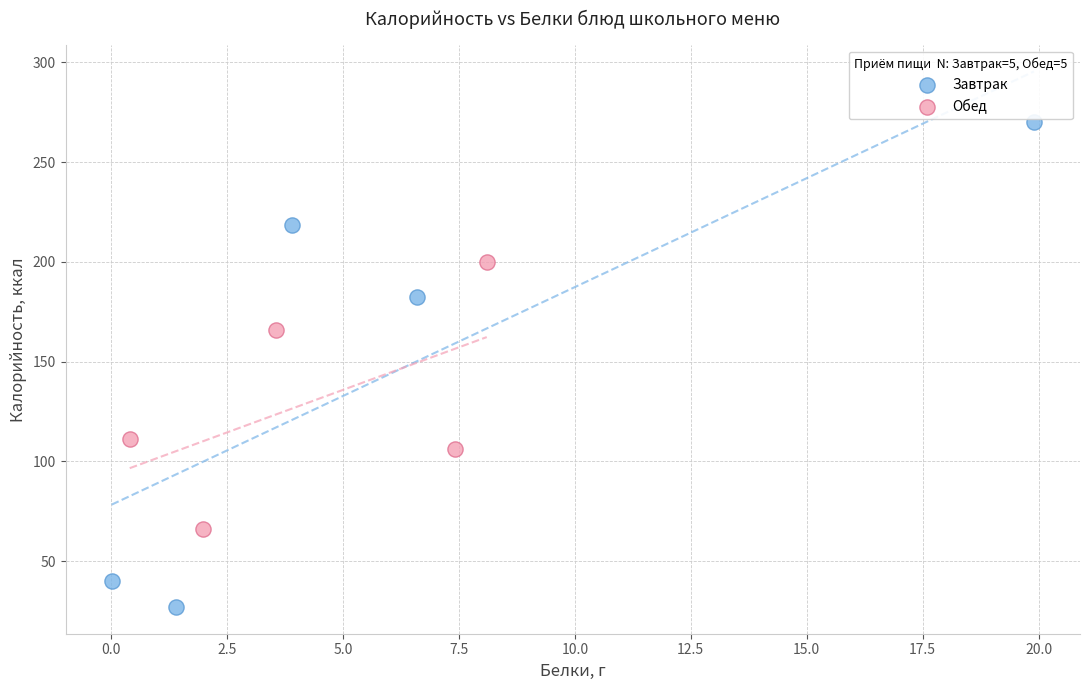

Which series has the largest Y range (max minus min)?

Завтрак